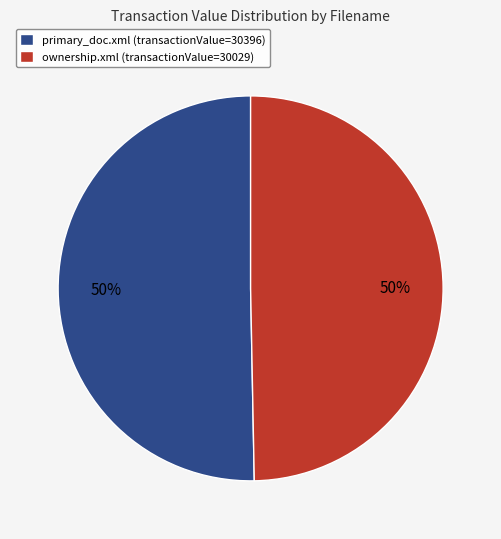

To the nearest percent, what percentage of the pie is primary_doc.xml (transactionValue=30396)?

50%